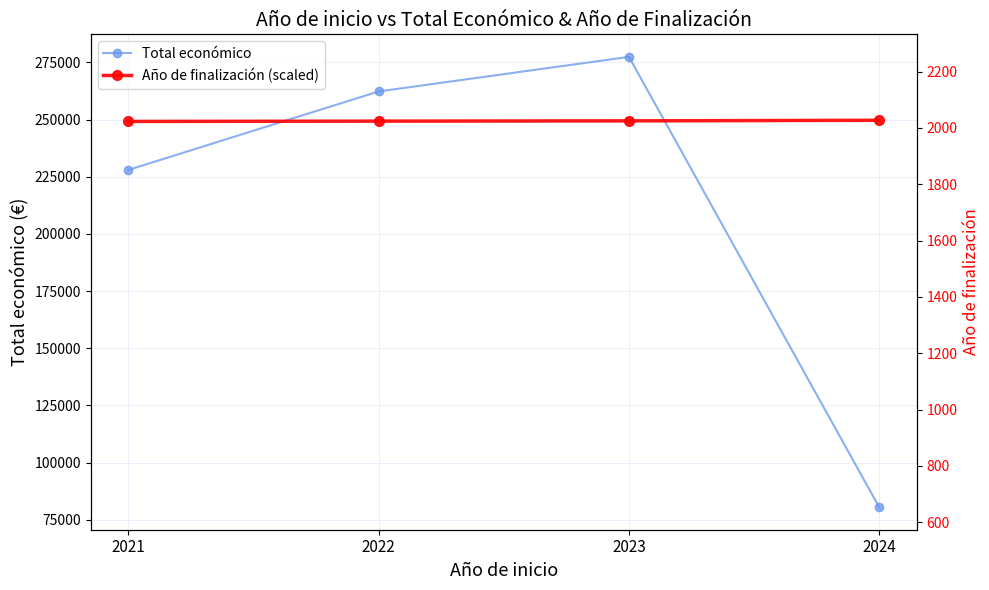

Which has a higher value, 2021 or 2023?

2023